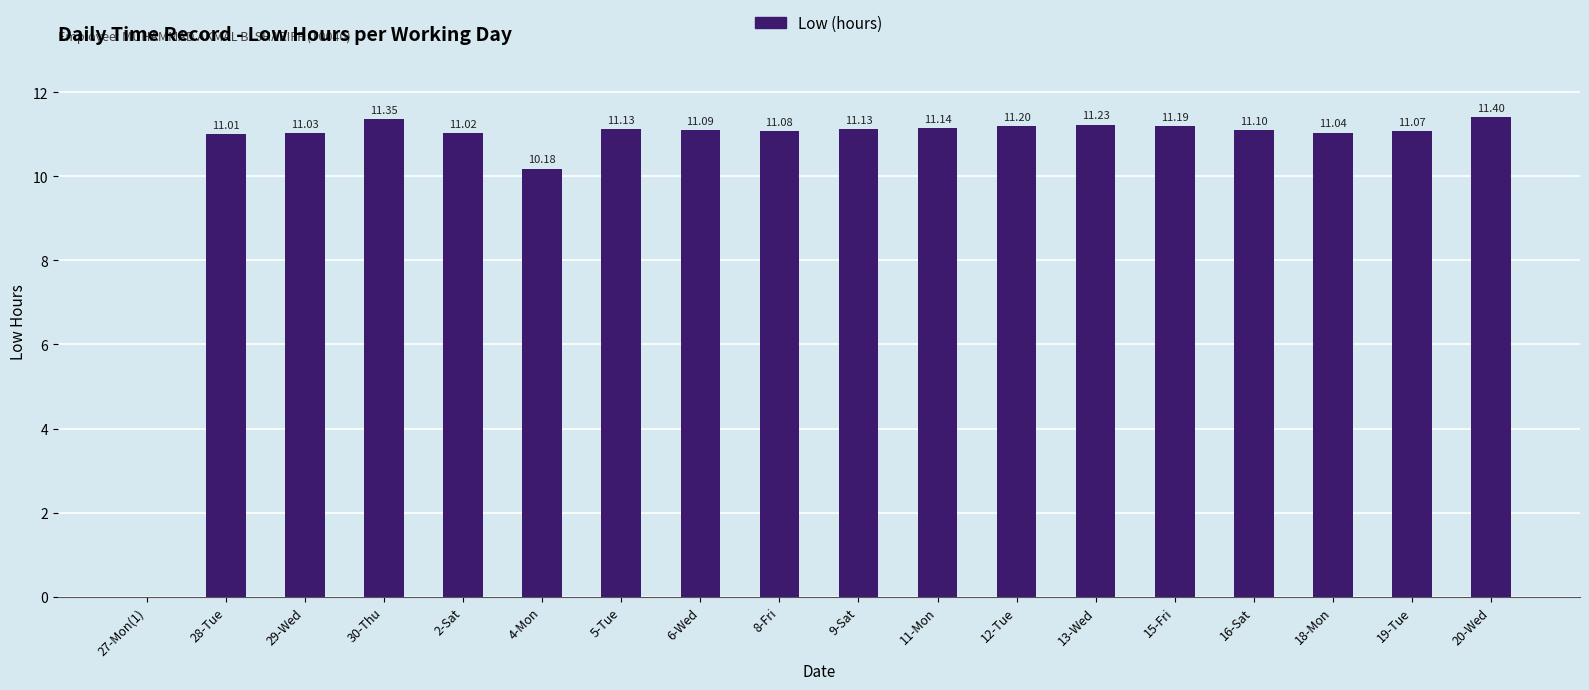

What is the ratio of the value at 28-Tue to the value at 30-Thu?

1.0